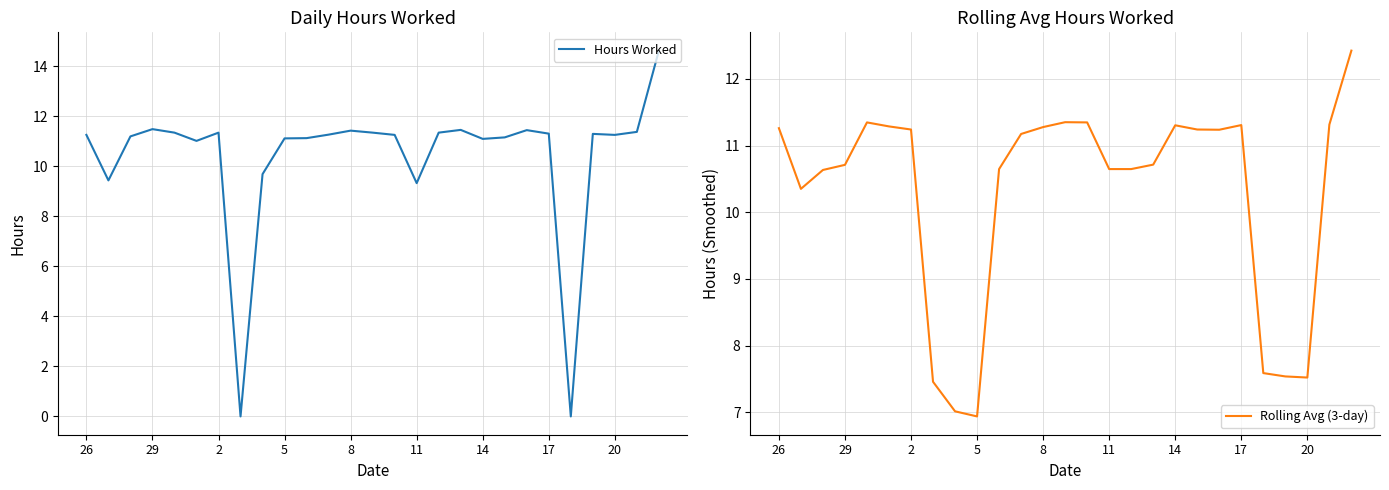

The Hours Worked series shows 11.3 at 26. True or false?

True